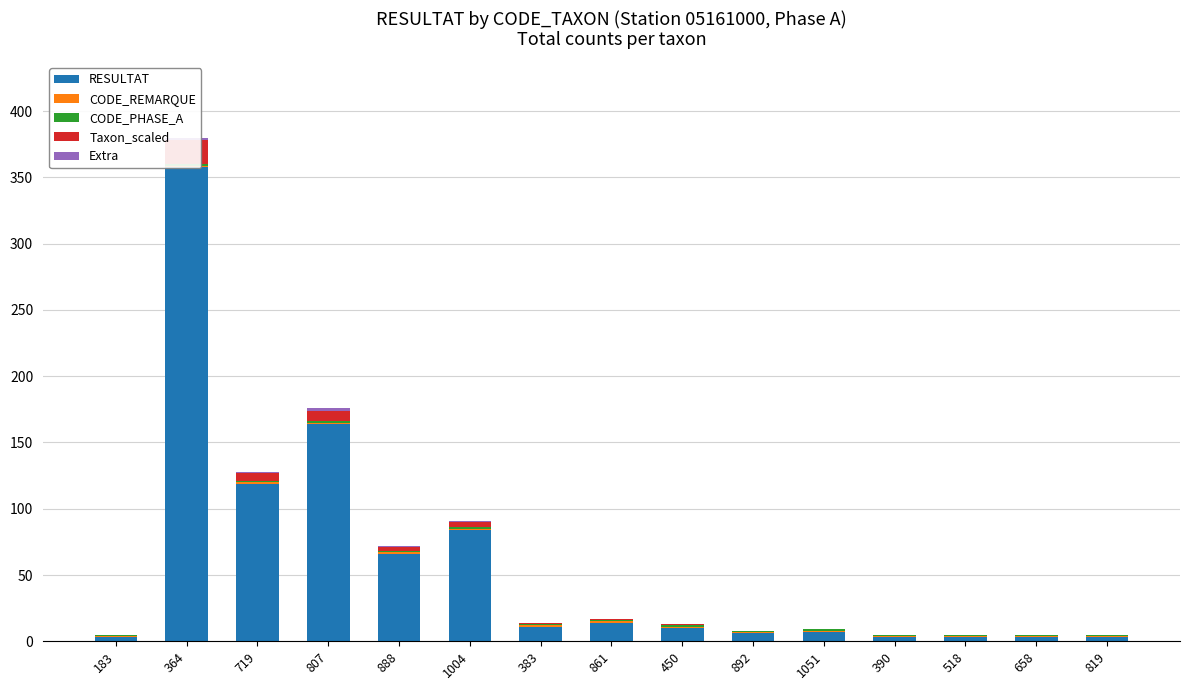

What is the spread (max minus min) of values at 861?

14